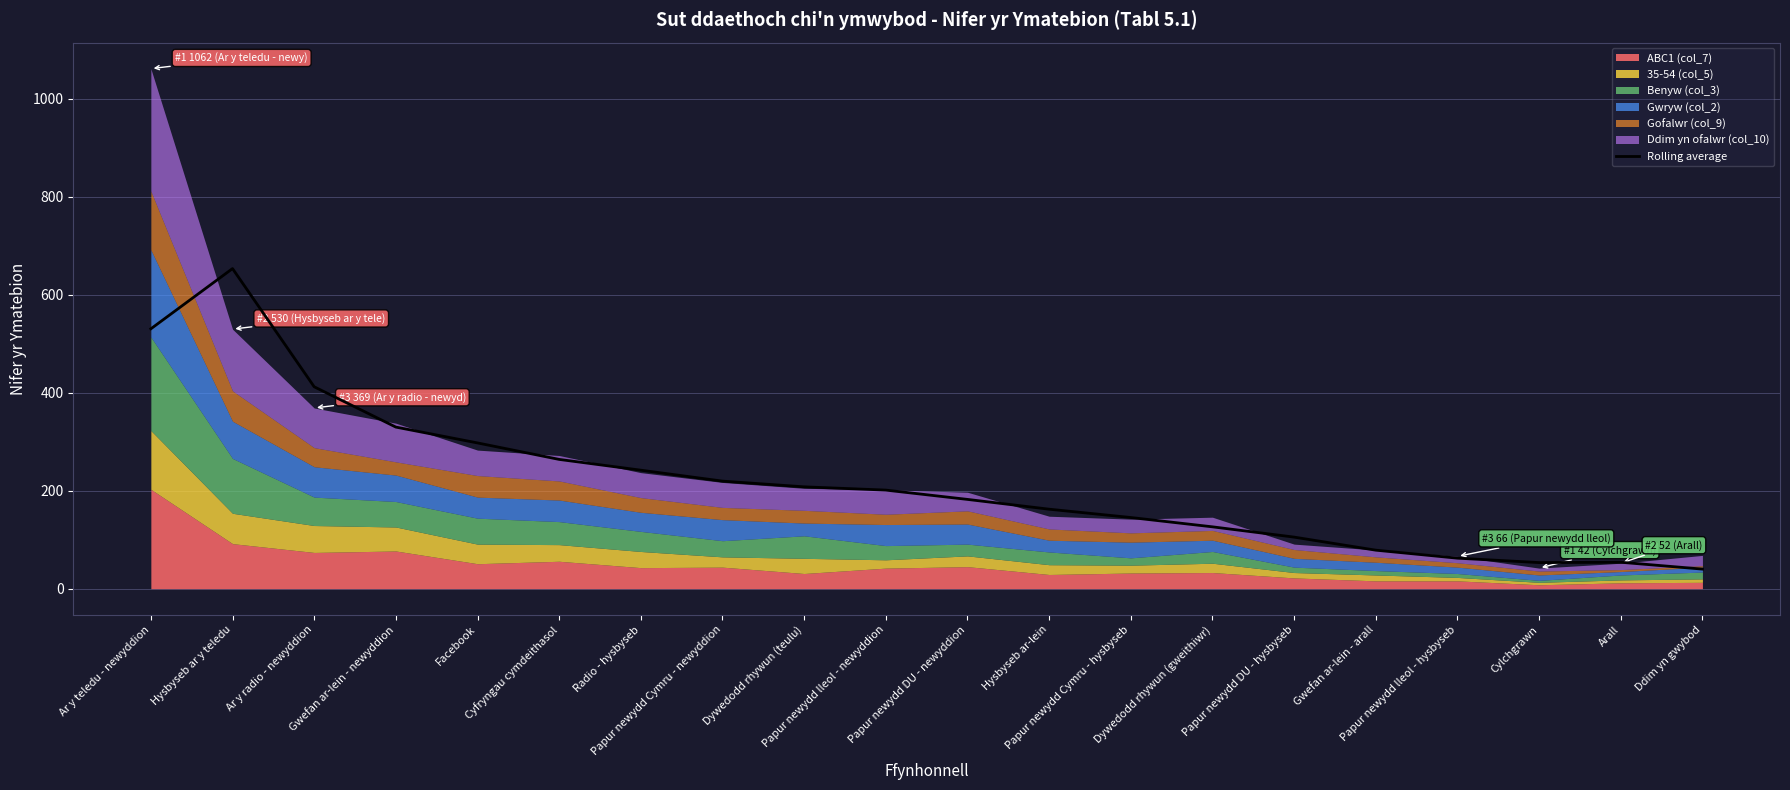

The value at Papur newydd DU - hysbyseb is 164.0. True or false?

False